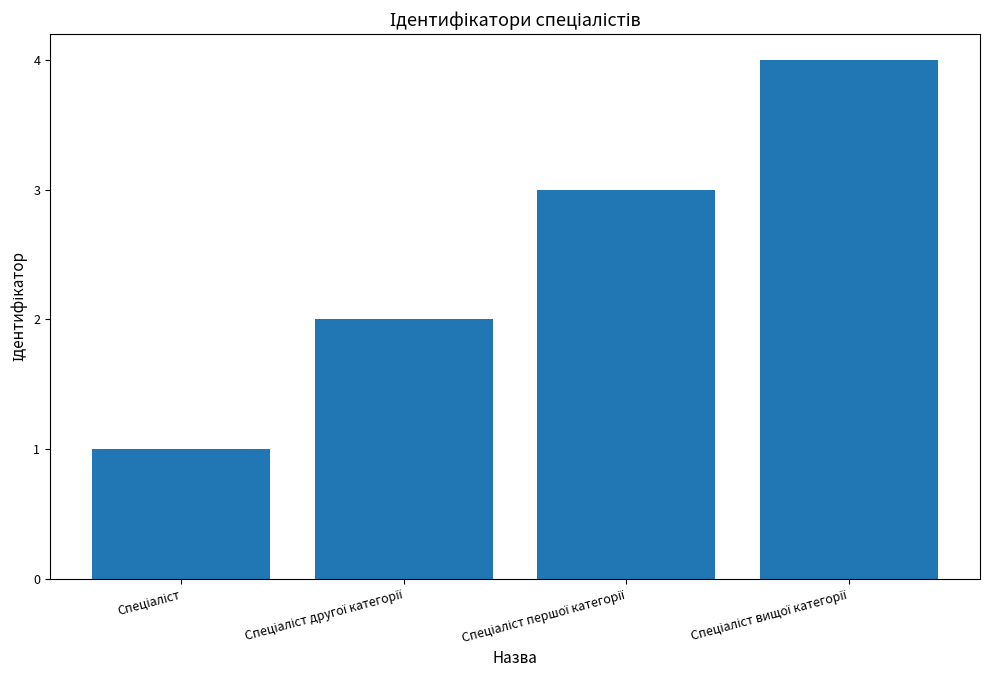

What is the difference between the maximum and minimum values?

3